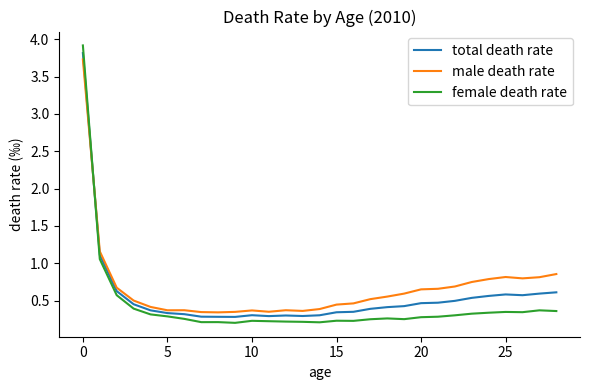

What is the minimum value shown in the chart?

0.2